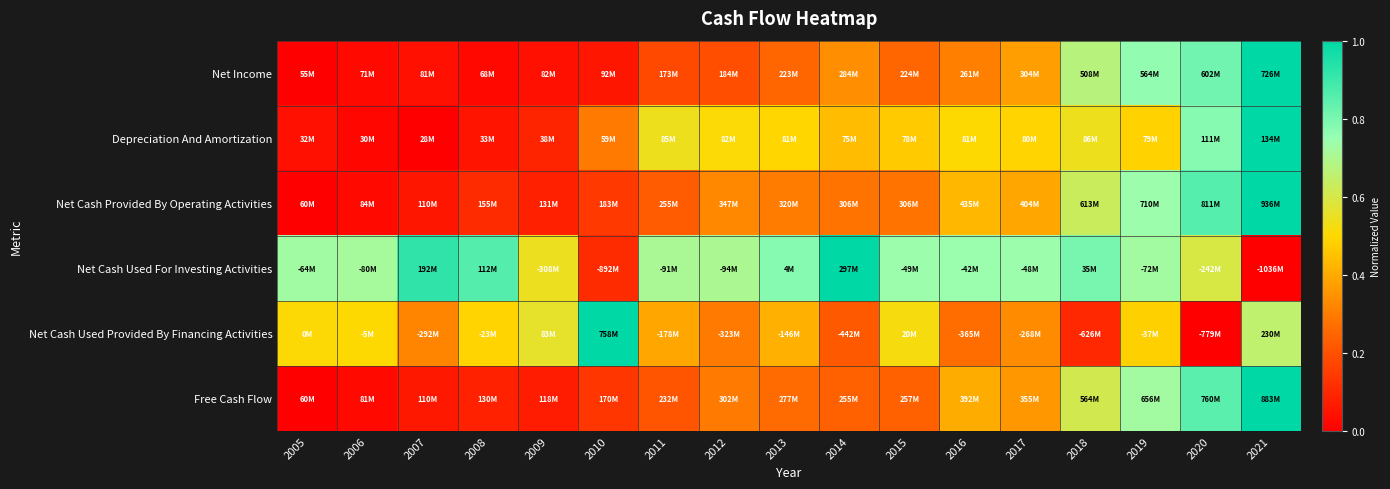

What is the total value across all series at 2007?

1.4